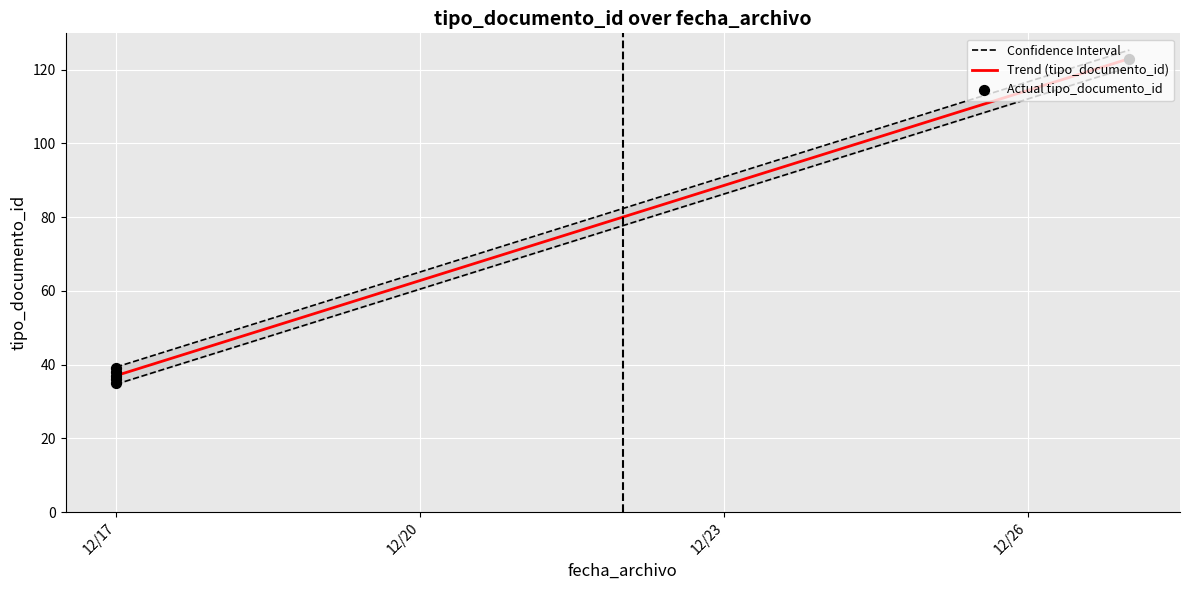

Which series has the largest total across all categories?

Confidence Interval